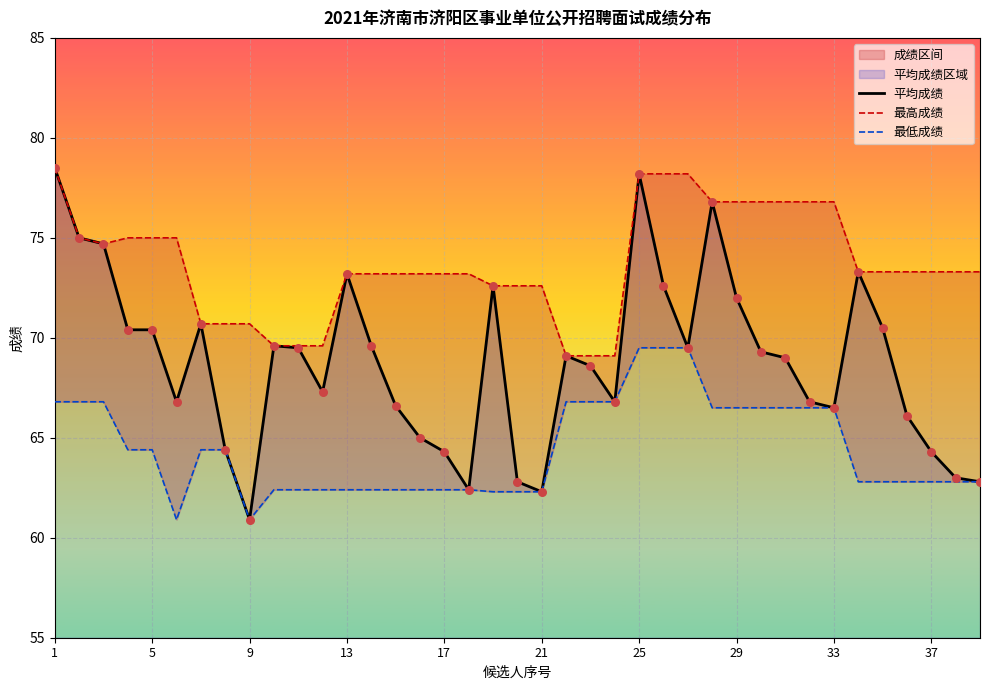

What is the maximum value for 平均成绩?

78.5